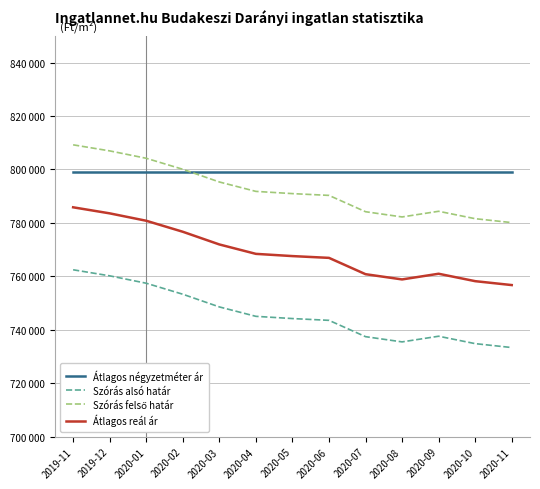

What is the difference between the maximum and minimum values in the Szórás alsó határ series?

29099